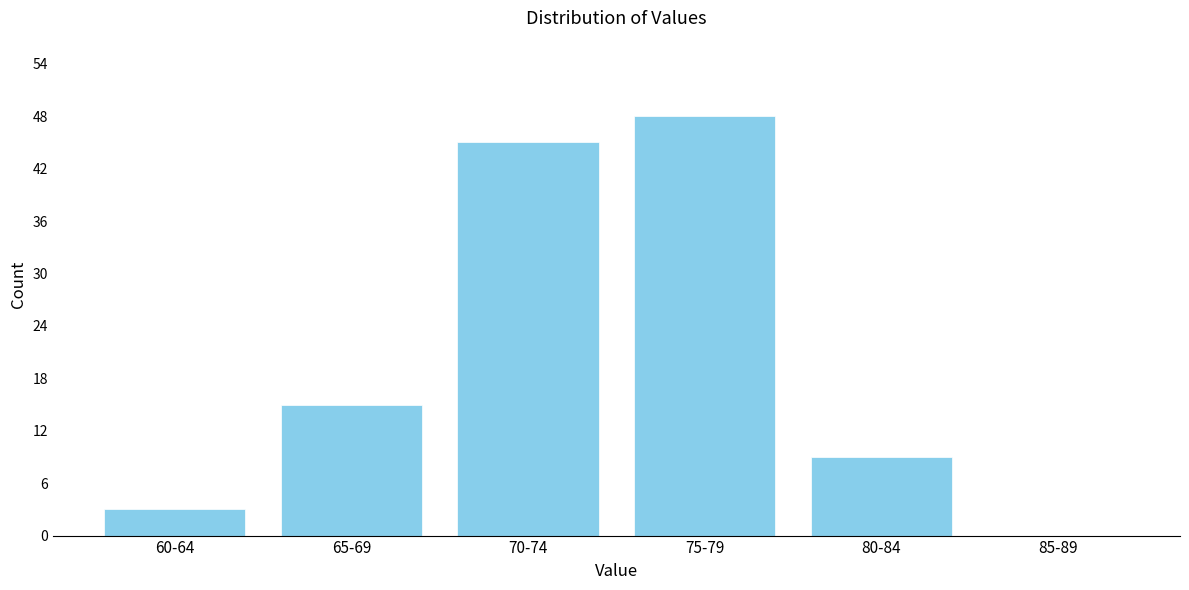

Reading left to right, list all the values displayed in this chart.

60-64=3	65-69=15	70-74=45	75-79=48	80-84=9	85-89=0